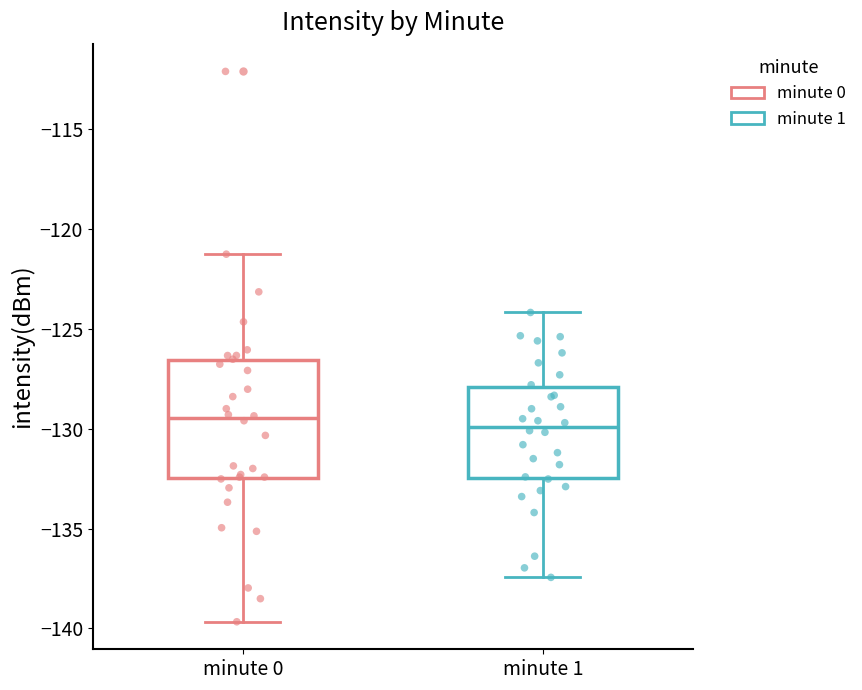

Reading left to right, transcribe this box plot: for each box, give where its median line is, the range the box spans, and where its two whiskers end, as read against the y-axis. The values are not printed on the chart, so give them approximately, as read against the axis.

minute 0: median -129.5, box -132.5 to -126.5, whiskers -139.5 to -121.5
minute 1: median -130.0, box -132.5 to -128.0, whiskers -137.5 to -124.0